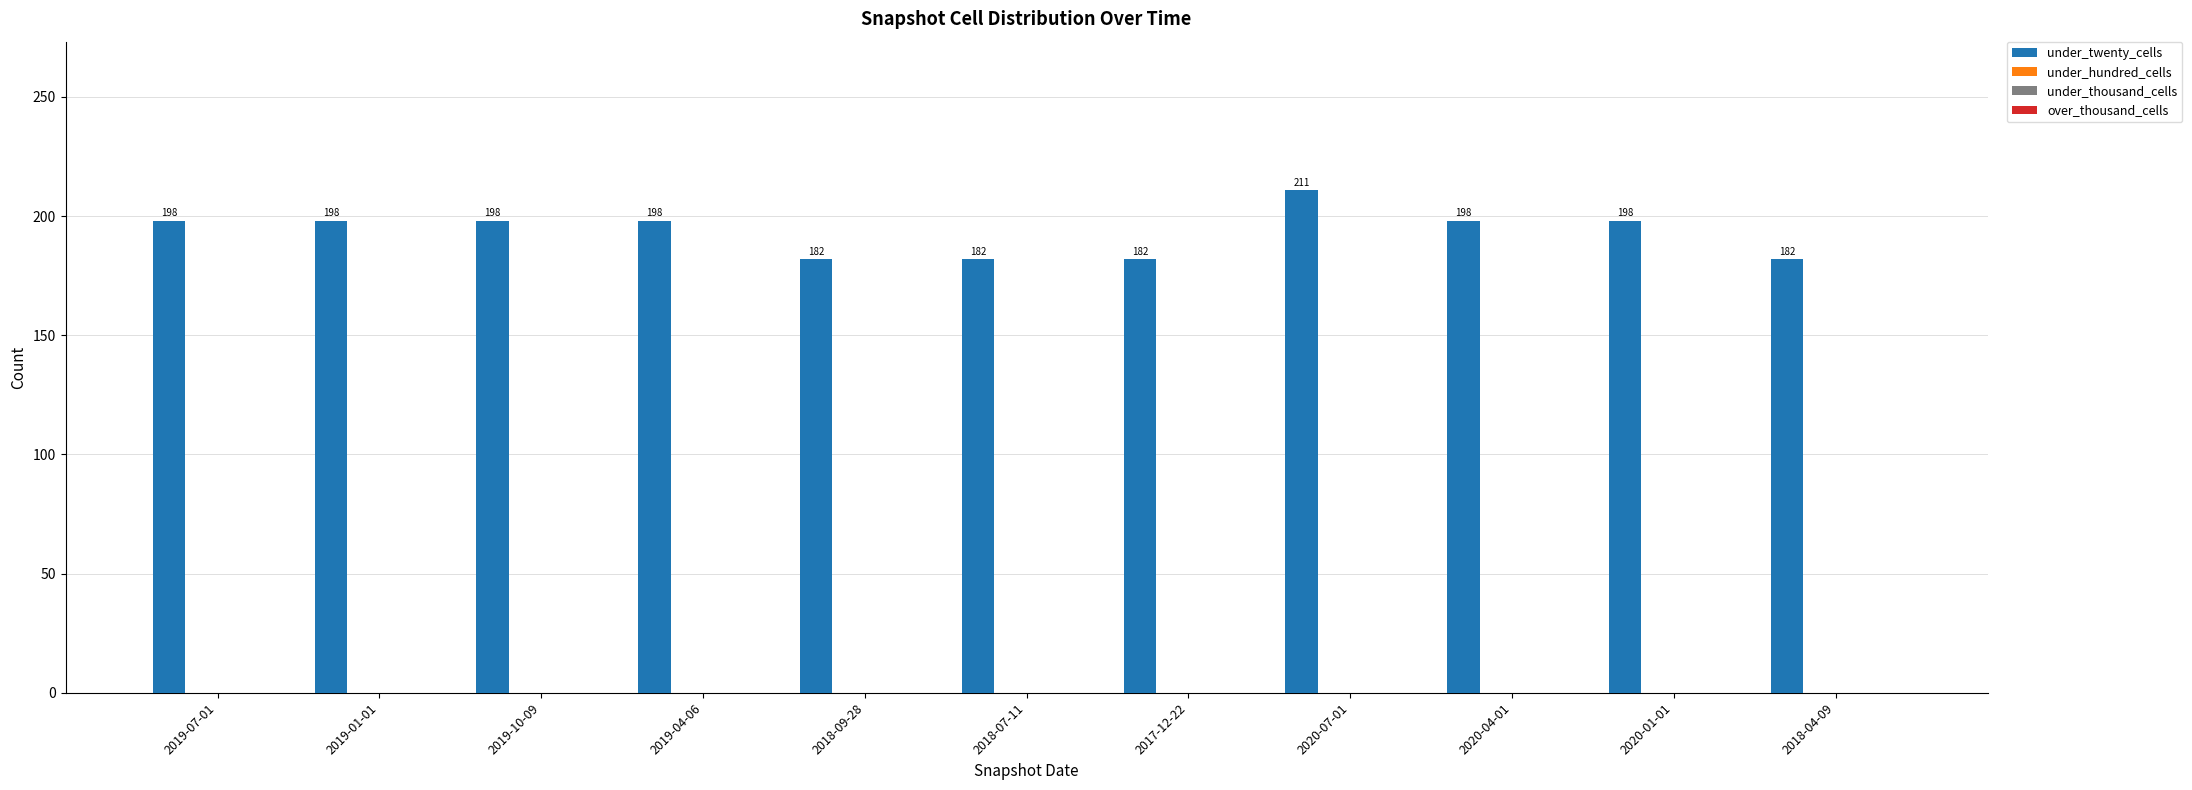

How many values are between 182 and 198?

10